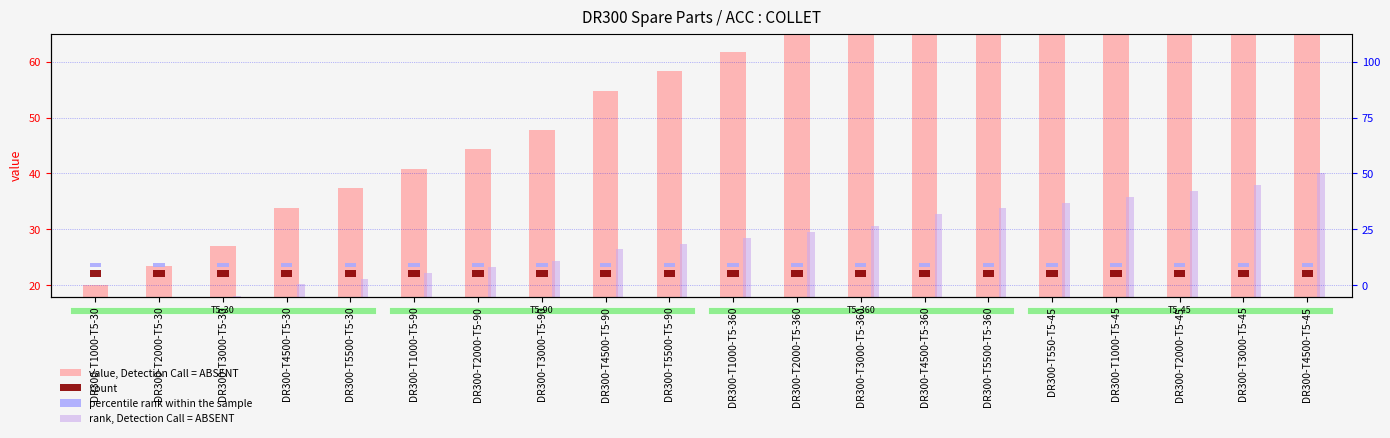

Which series changed the most between DR300-T3000-T5-45 and DR300-T4500-T5-45?

value, Detection Call = ABSENT